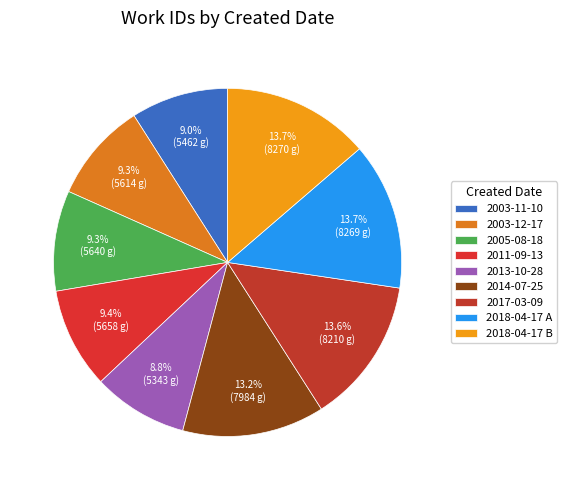

What portion of the pie excludes 2018-04-17 B?

86.3%